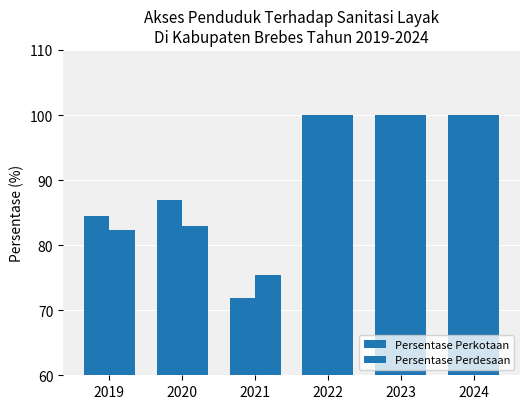

How many groups of bars are there?

6